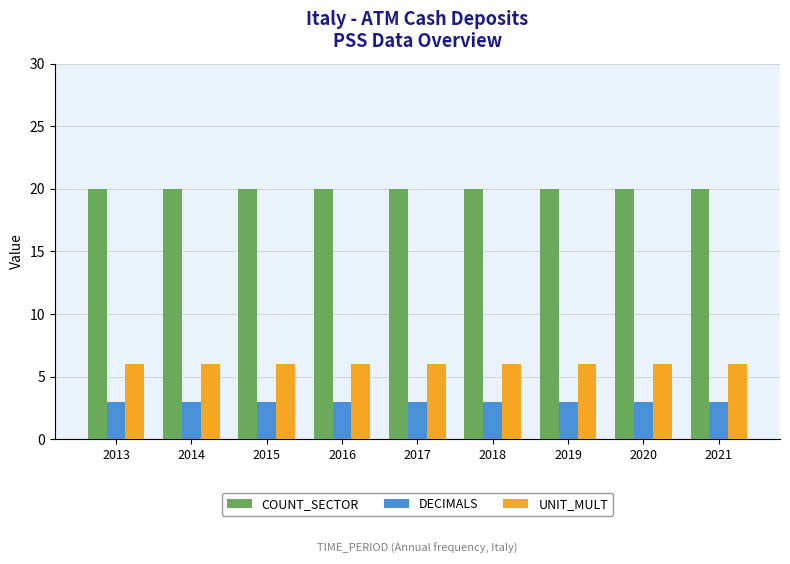

Reading left to right, list all the values displayed in this chart.

COUNT_SECTOR: 20	20	20	20	20	20	20	20	20
DECIMALS: 3	3	3	3	3	3	3	3	3
UNIT_MULT: 6	6	6	6	6	6	6	6	6